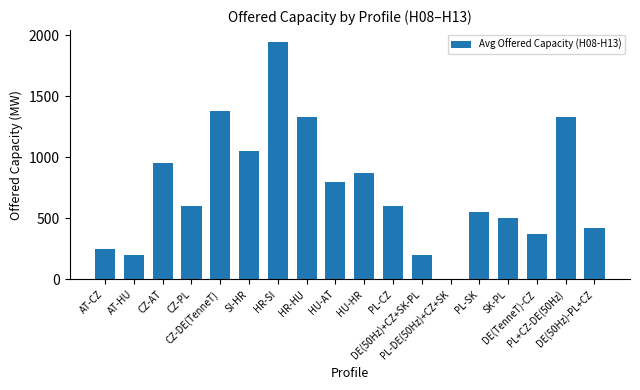

Between SK-PL and HR-SI, which is larger?

HR-SI